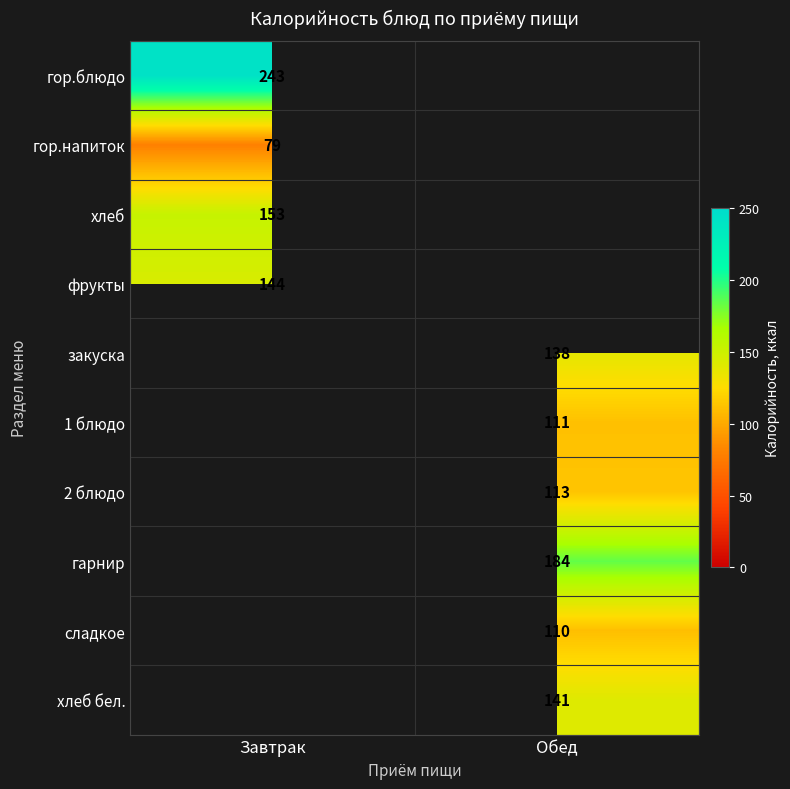

The хлеб series shows 87 at Завтрак. True or false?

False